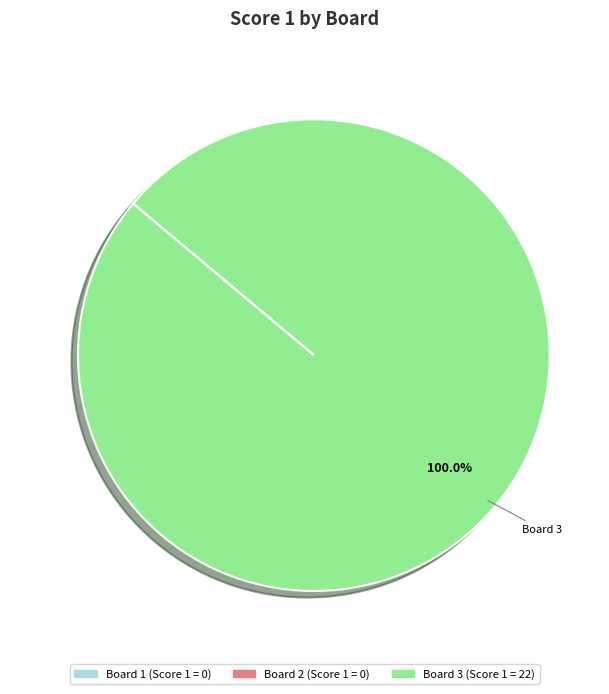

How many segments does this pie chart have?

1